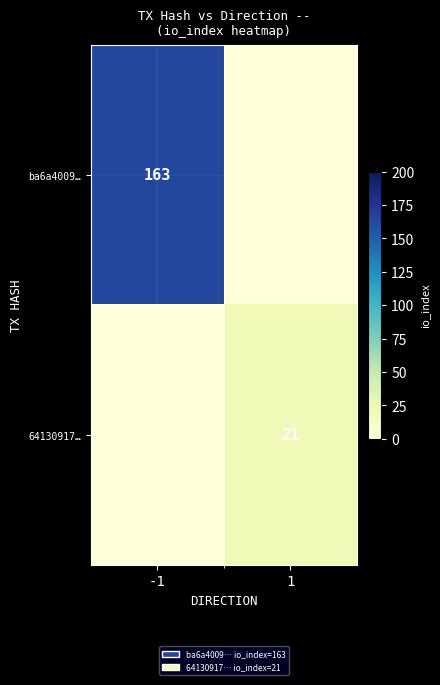

True or false: ba6a4009… has a value of 163 at -1.

True